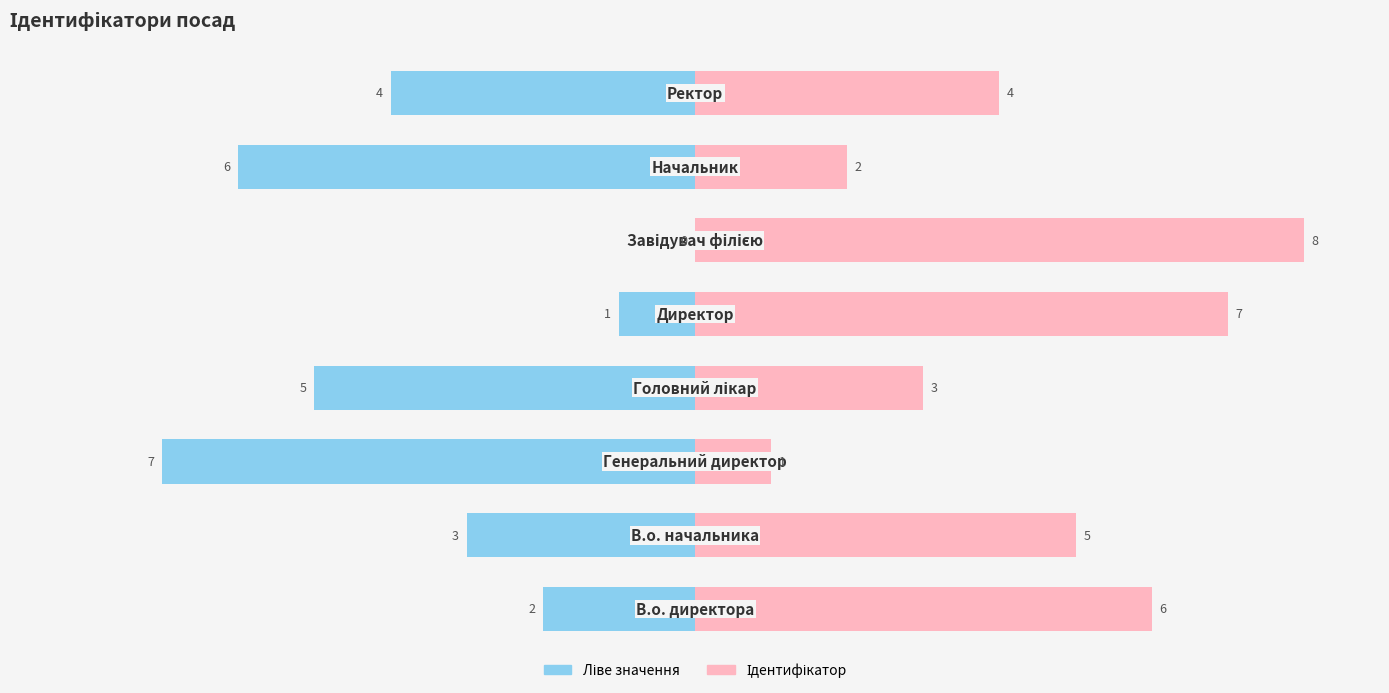

What is the sum of the Ліве значення values at 2 and 7?

-11